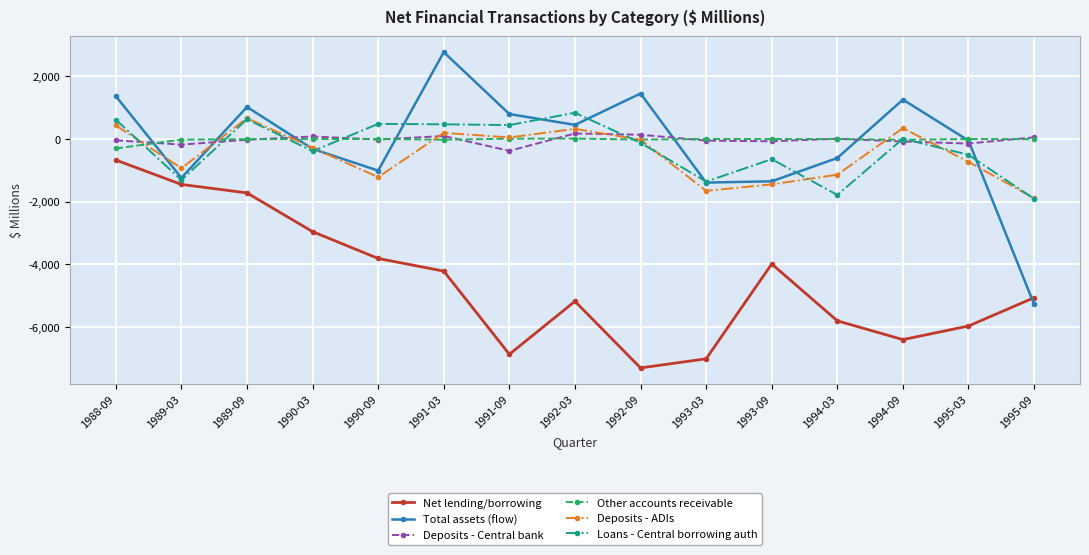

At which category is the sum across all series the highest?

1988-09